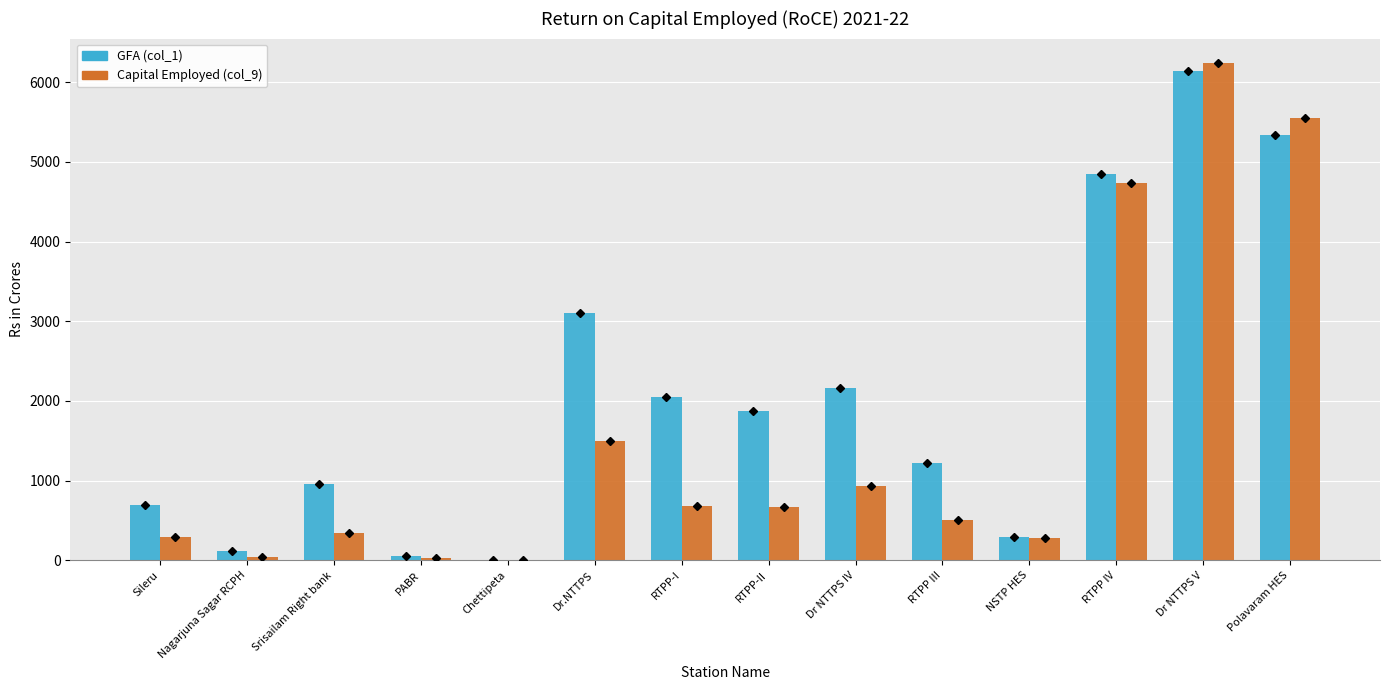

How many data points in GFA (col_1) are above 1875?

7